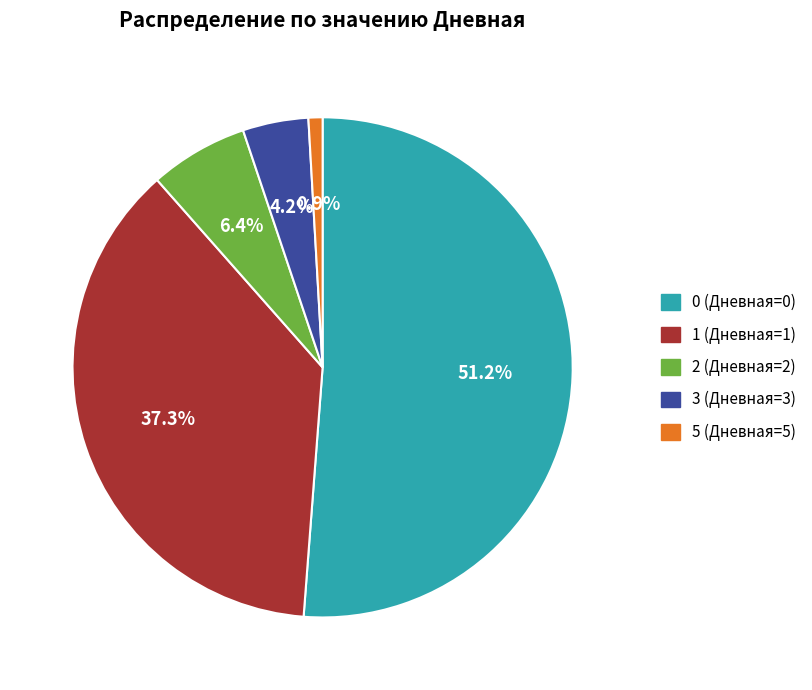

To the nearest percent, what is the difference between the largest and smallest slice percentages?

50%